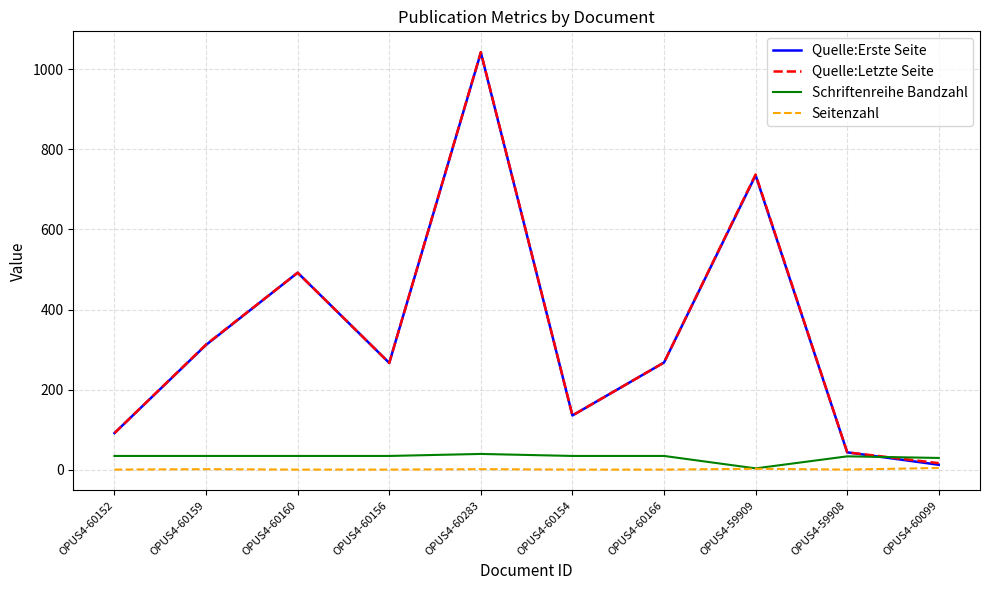

Which series has the widest spread of values?

Quelle:Erste Seite